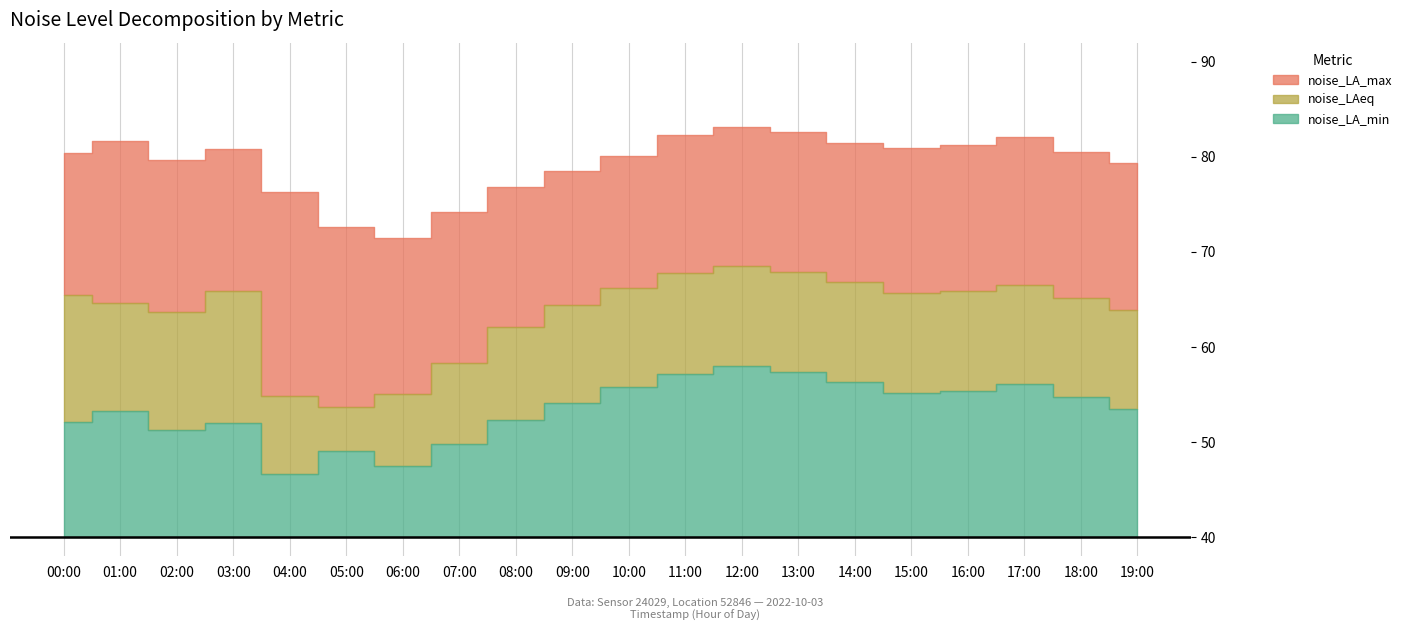

What is the difference between the noise_LA_min values at 11:00 and 15:00?

2.0